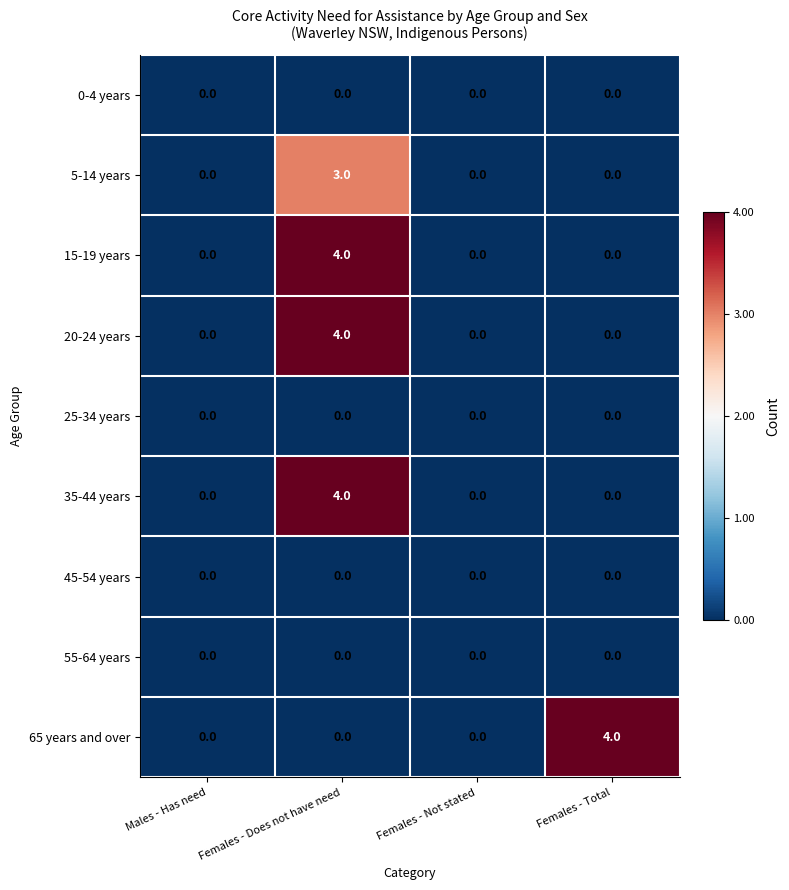

How many data points does each series have?

4